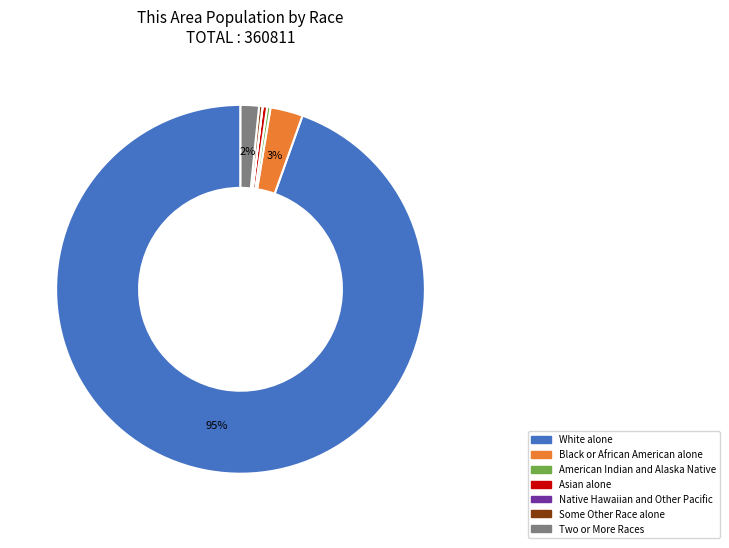

Does White alone account for over 50% of the chart?

Yes